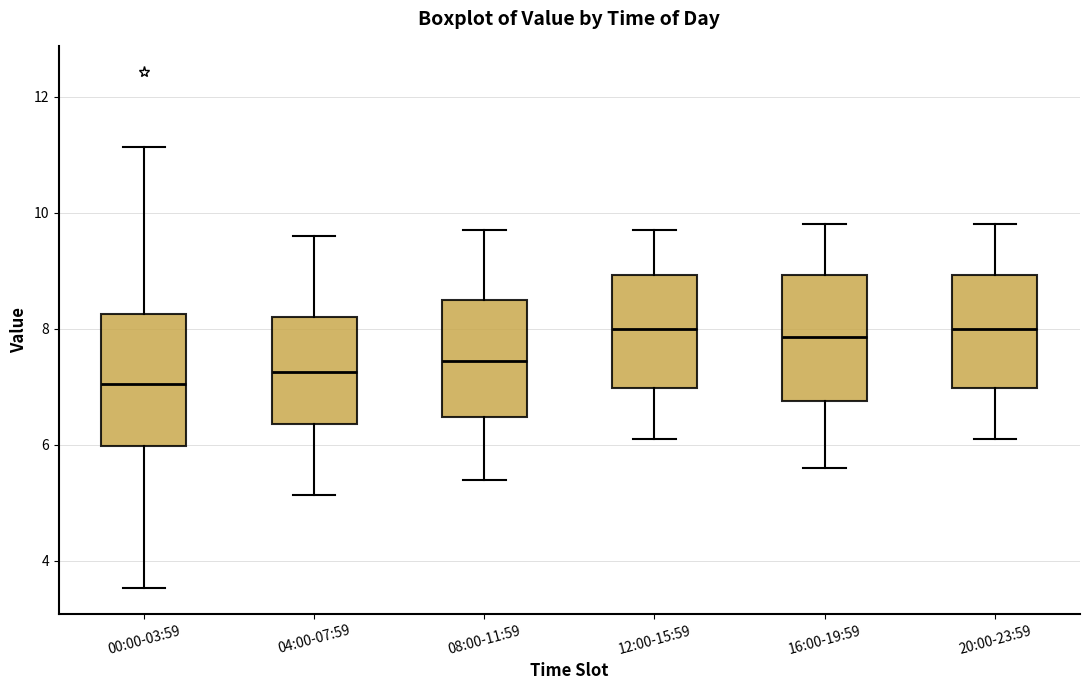

Reading left to right, read every box against the y-axis: the position of its median line, the range the box covers, and the ends of its whiskers. The values are not printed on the chart, so give them approximately, as read against the axis.

00:00-03:59: median 7.0, box 6.0 to 8.2, whiskers 3.6 to 11.2
04:00-07:59: median 7.2, box 6.4 to 8.2, whiskers 5.2 to 9.6
08:00-11:59: median 7.4, box 6.4 to 8.6, whiskers 5.4 to 9.8
12:00-15:59: median 8.0, box 7.0 to 9.0, whiskers 6.2 to 9.8
16:00-19:59: median 7.8, box 6.8 to 9.0, whiskers 5.6 to 9.8
20:00-23:59: median 8.0, box 7.0 to 9.0, whiskers 6.2 to 9.8